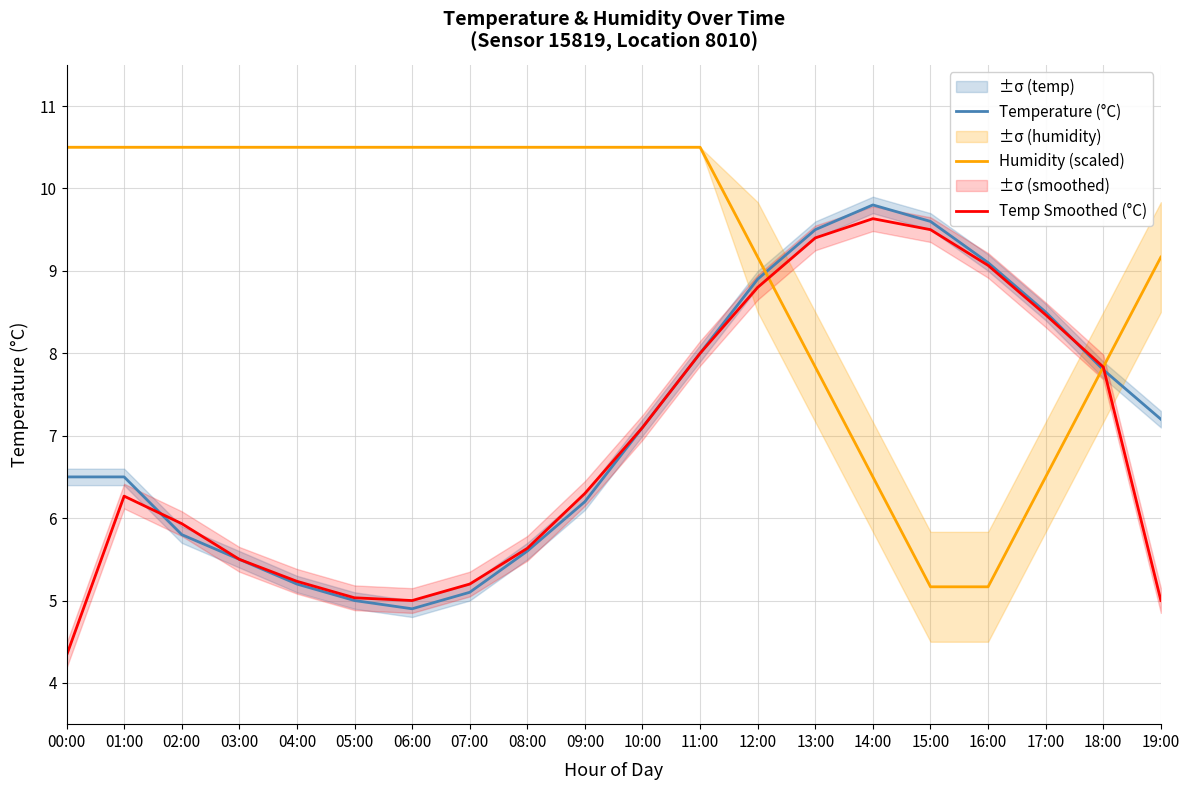

Is the value of Humidity (scaled) at 00:00 greater than the value of Temperature (°C) at 13:00?

Yes